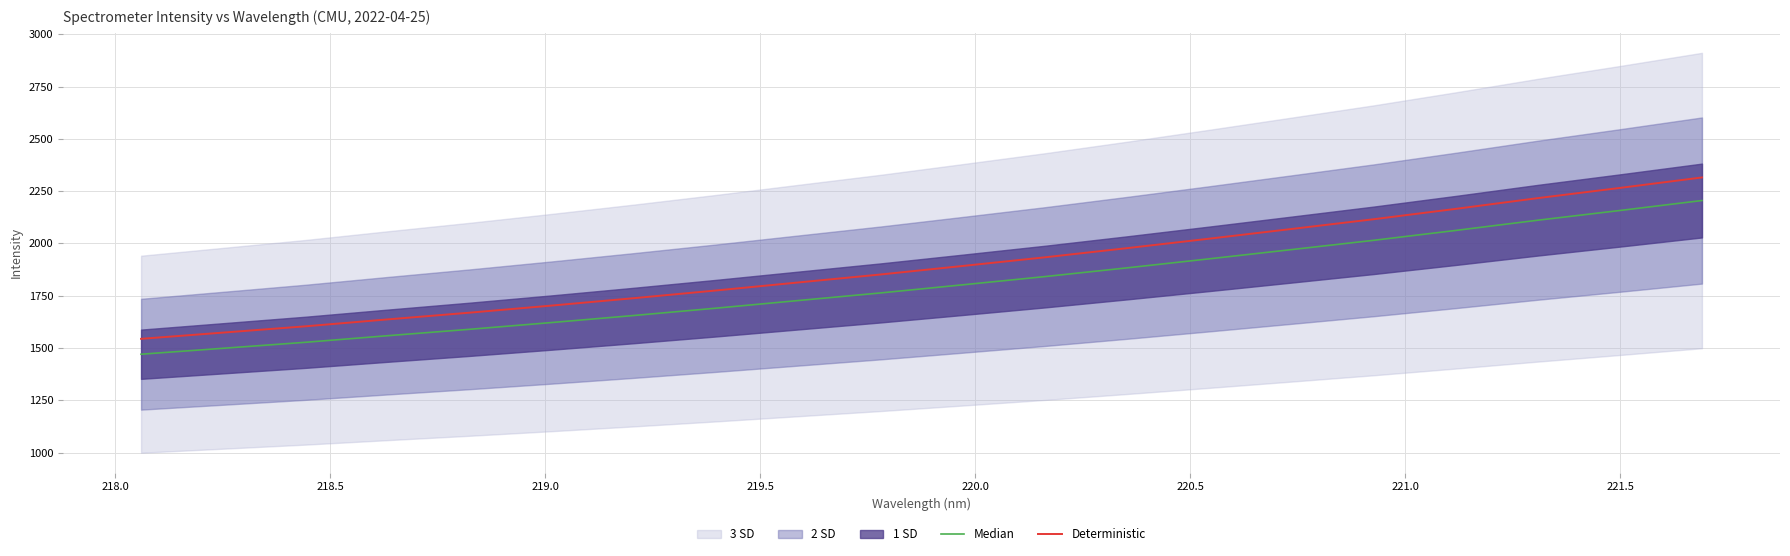

Does the chart display data point markers on the line(s)?

No